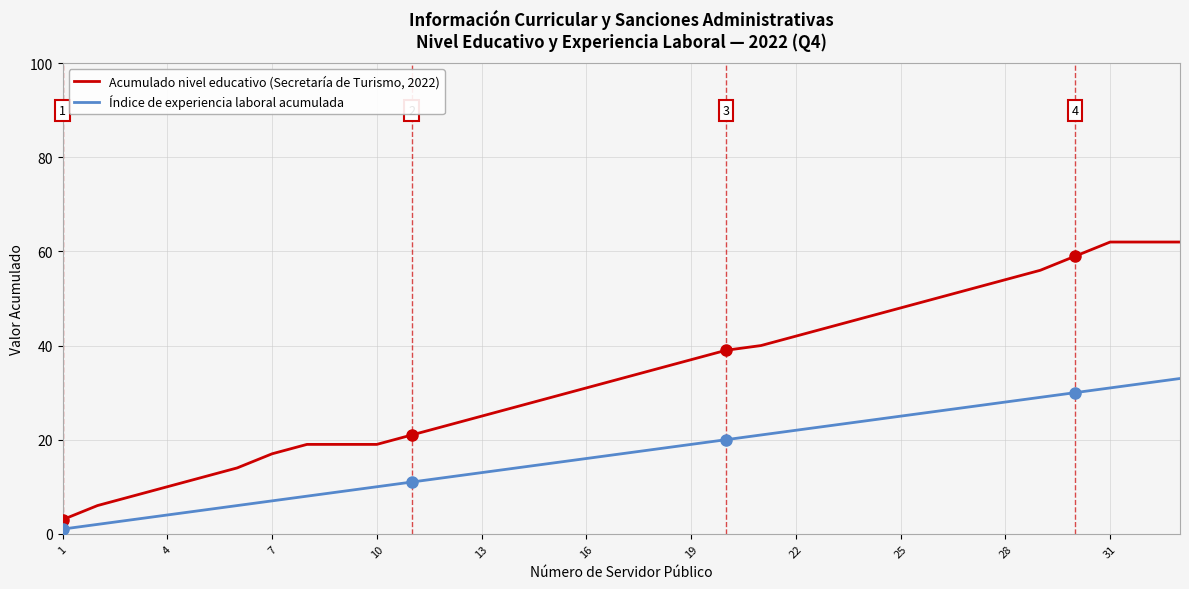

Which series has the largest total across all categories?

Acumulado nivel educativo (Secretaría de Turismo, 2022)